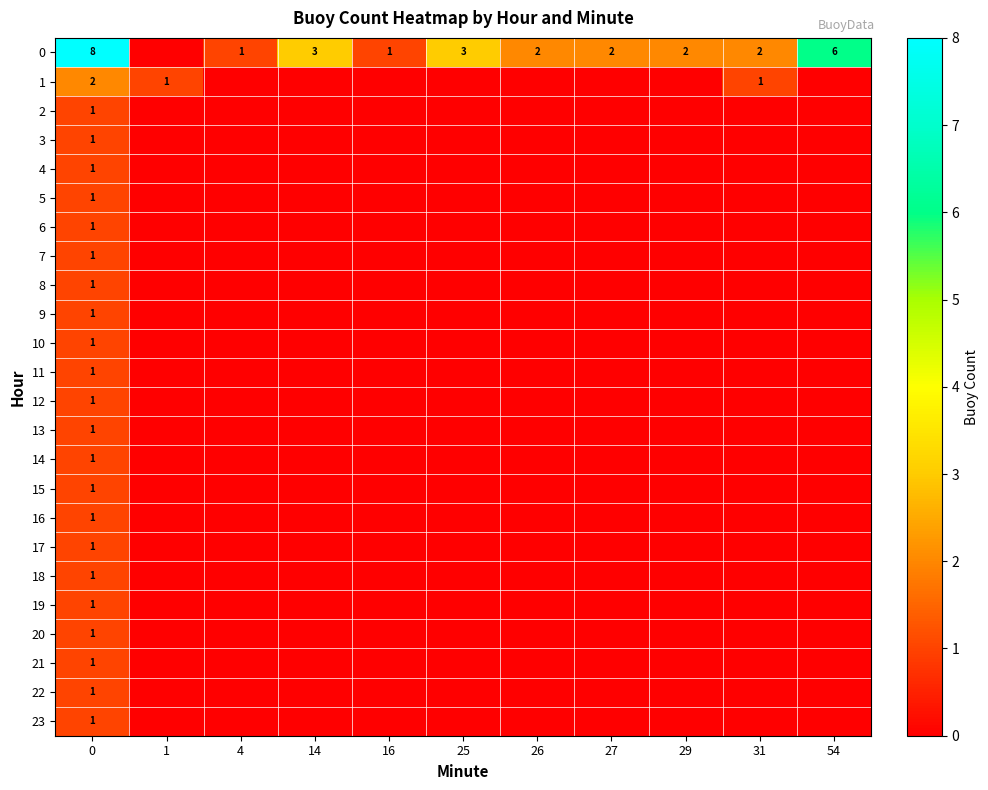

The 4 series shows 1 at 0. True or false?

True